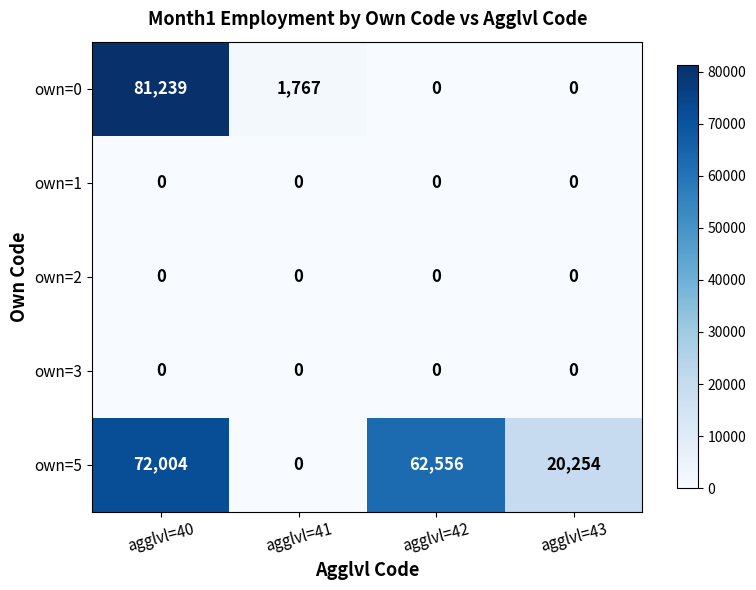

Is it true that own=5 equals 39125 at agglvl=42?

False